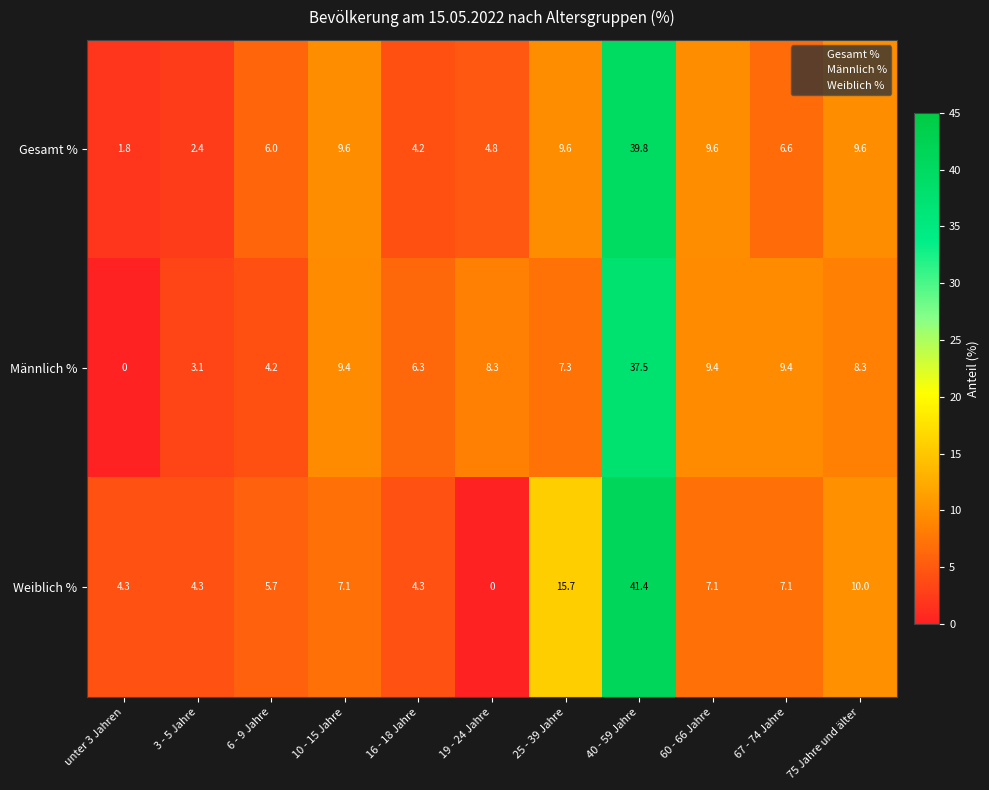

Is it true that Gesamt % equals 9.6 at 10 - 15 Jahre?

True